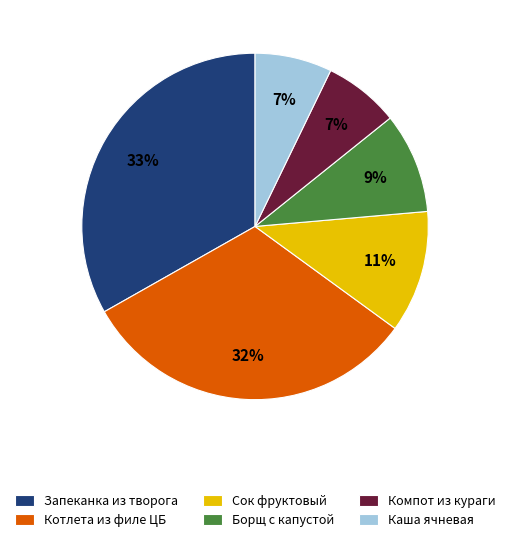

How many segments does this pie chart have?

6